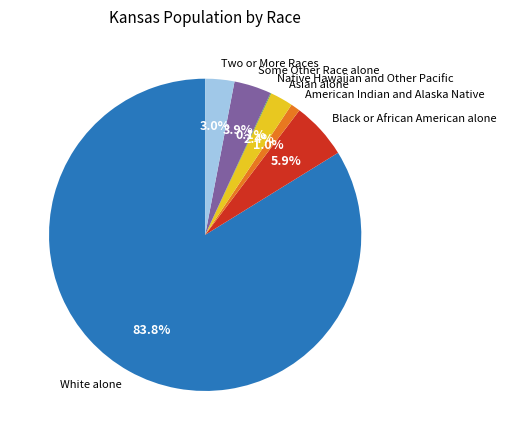

Does Two or More Races represent more than half of the total?

No